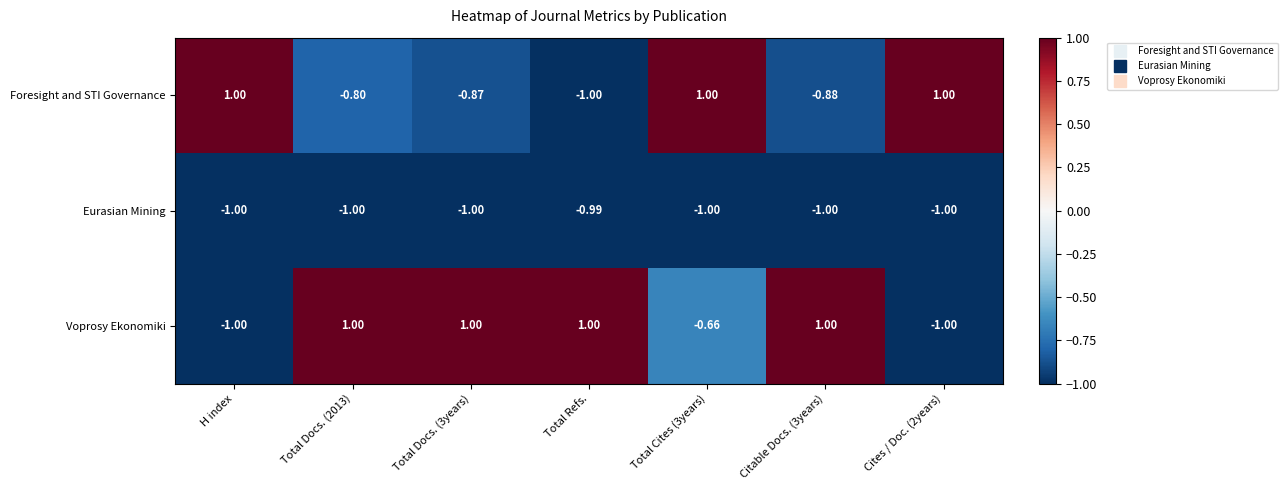

Where does the Foresight and STI Governance series first go above 0?

H index